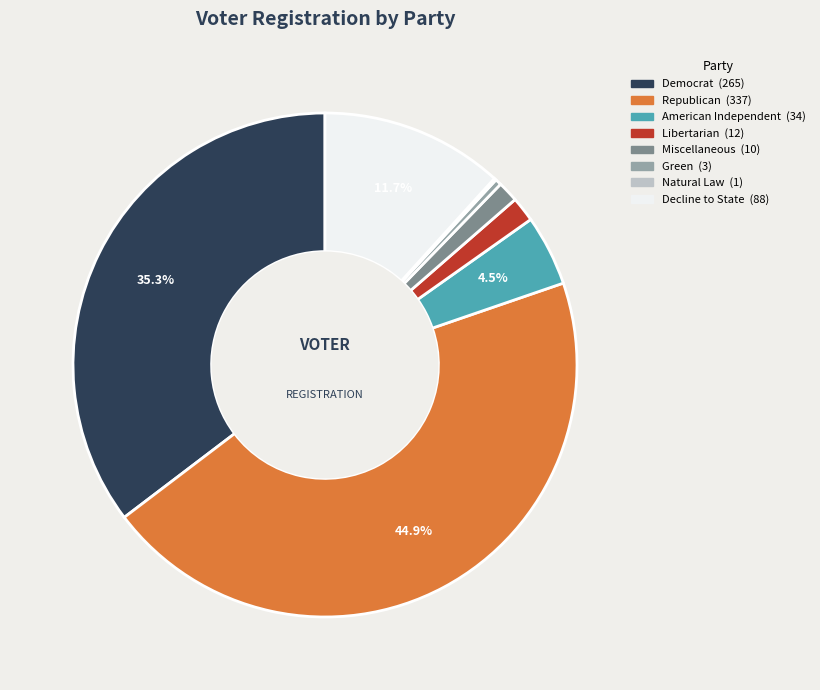

Is there a majority slice in this chart?

No